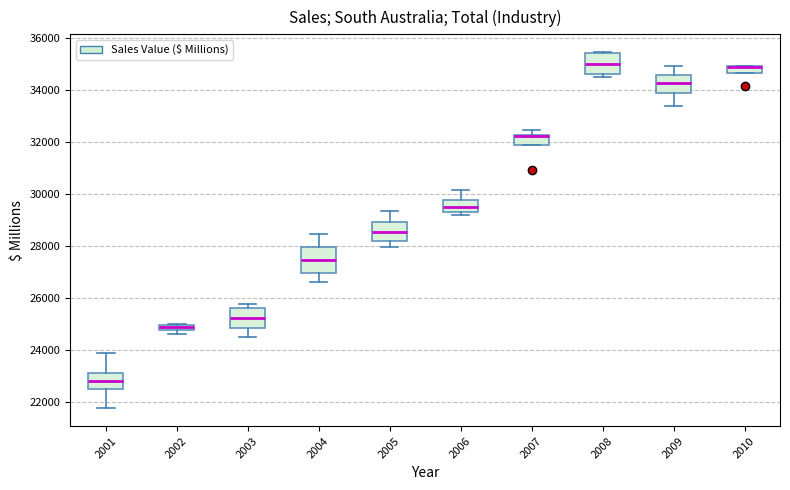

Where is the upper edge of the box at x = 2003 on the y-axis? The values are not printed on the chart, so give them approximately, as read against the axis.

25600